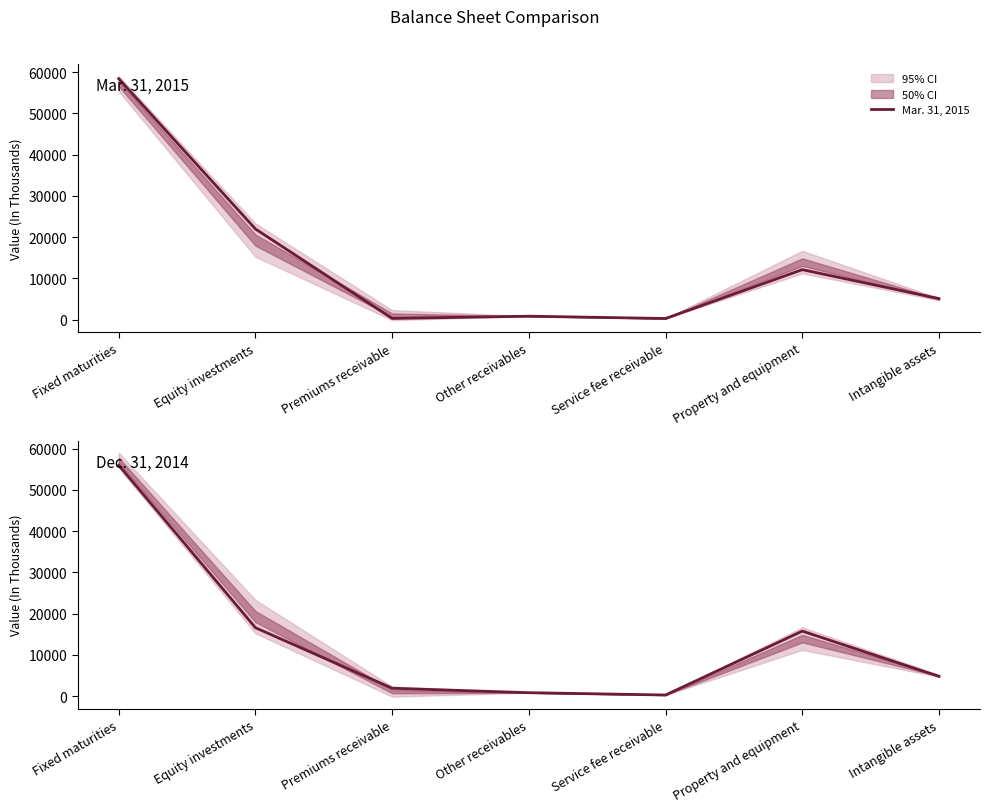

Rank the series by their maximum value, from lowest to highest.

Dec. 31, 2014, Mar. 31, 2015